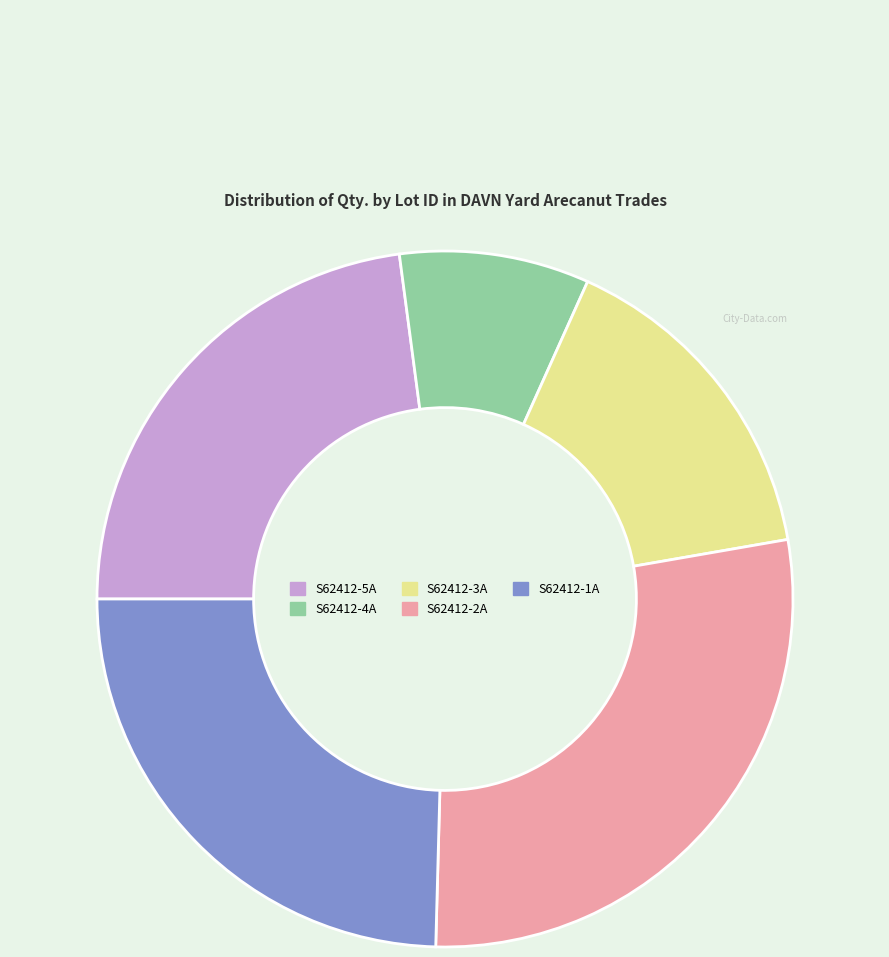

Which category has the biggest portion of the pie?

S62412-2A